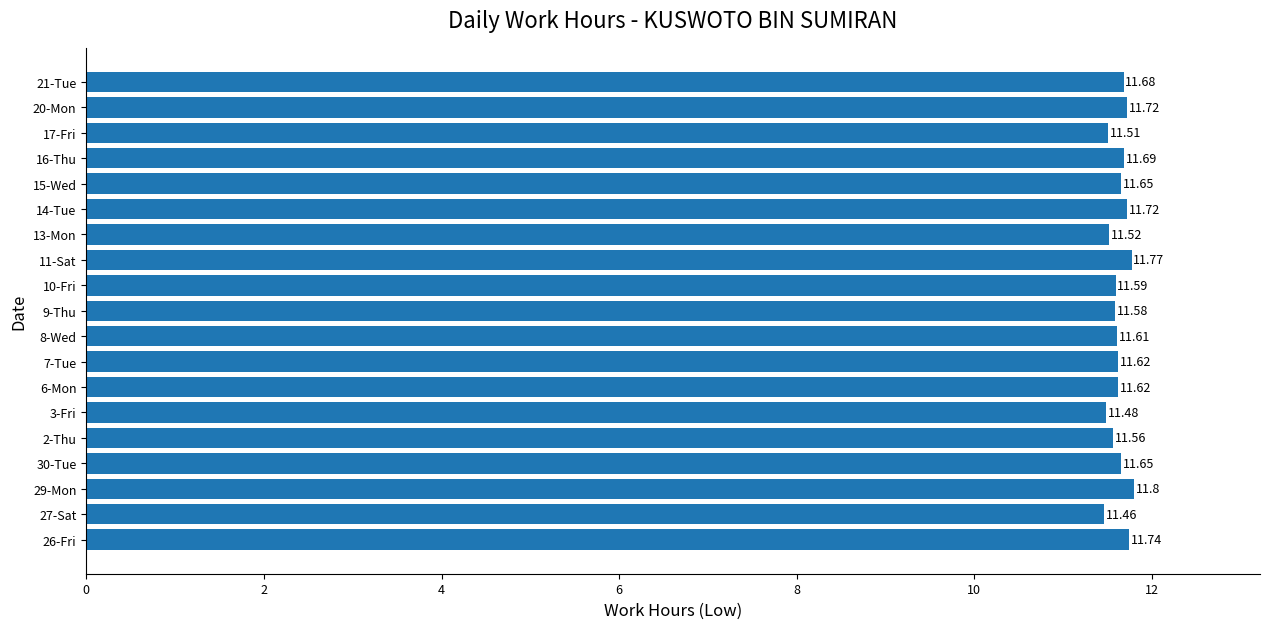

What is the difference between the maximum and minimum values?

0.3